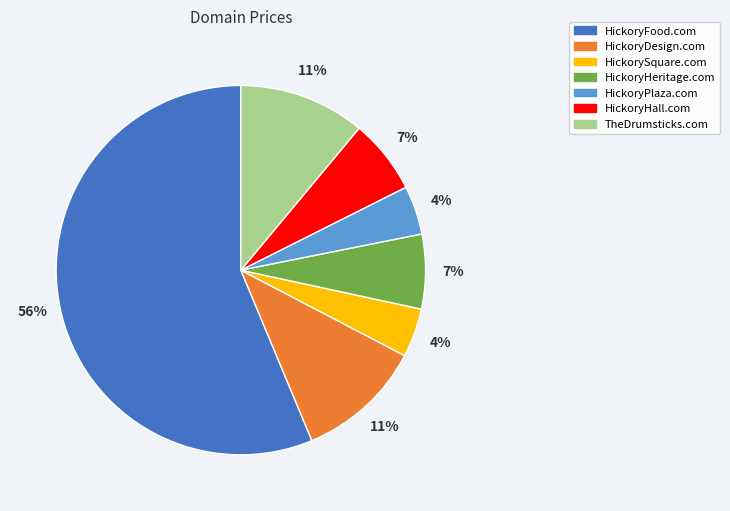

Which slice is the largest?

HickoryFood.com